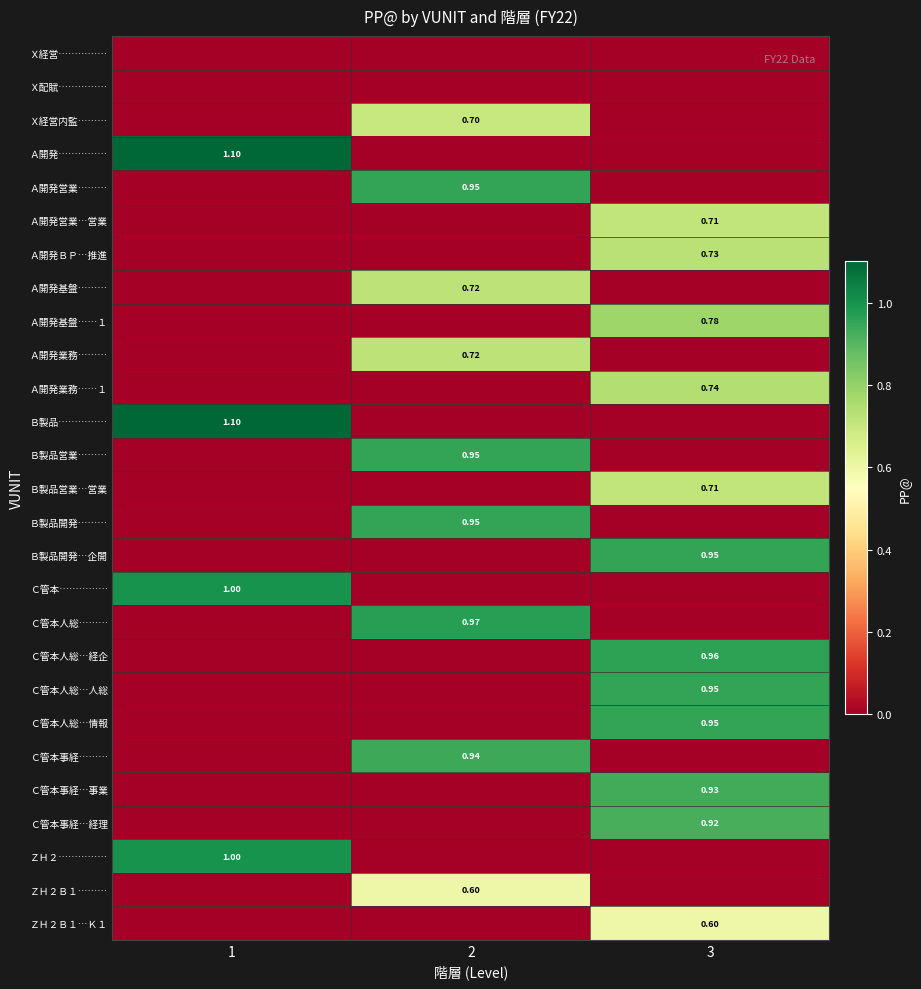

Rank the series by their maximum value, from lowest to highest.

Ｘ経営……………, Ｘ配賦……………, ＺＨ２Ｂ１………, ＺＨ２Ｂ１…Ｋ１, Ｘ経営内監………, Ａ開発営業…営業, Ｂ製品営業…営業, Ａ開発基盤………, Ａ開発業務………, Ａ開発ＢＰ…推進, Ａ開発業務……１, Ａ開発基盤……１, Ｃ管本事経…経理, Ｃ管本事経…事業, Ｃ管本事経………, Ａ開発営業………, Ｂ製品営業………, Ｂ製品開発………, Ｂ製品開発…企開, Ｃ管本人総…人総, Ｃ管本人総…情報, Ｃ管本人総…経企, Ｃ管本人総………, Ｃ管本……………, ＺＨ２……………, Ａ開発……………, Ｂ製品……………